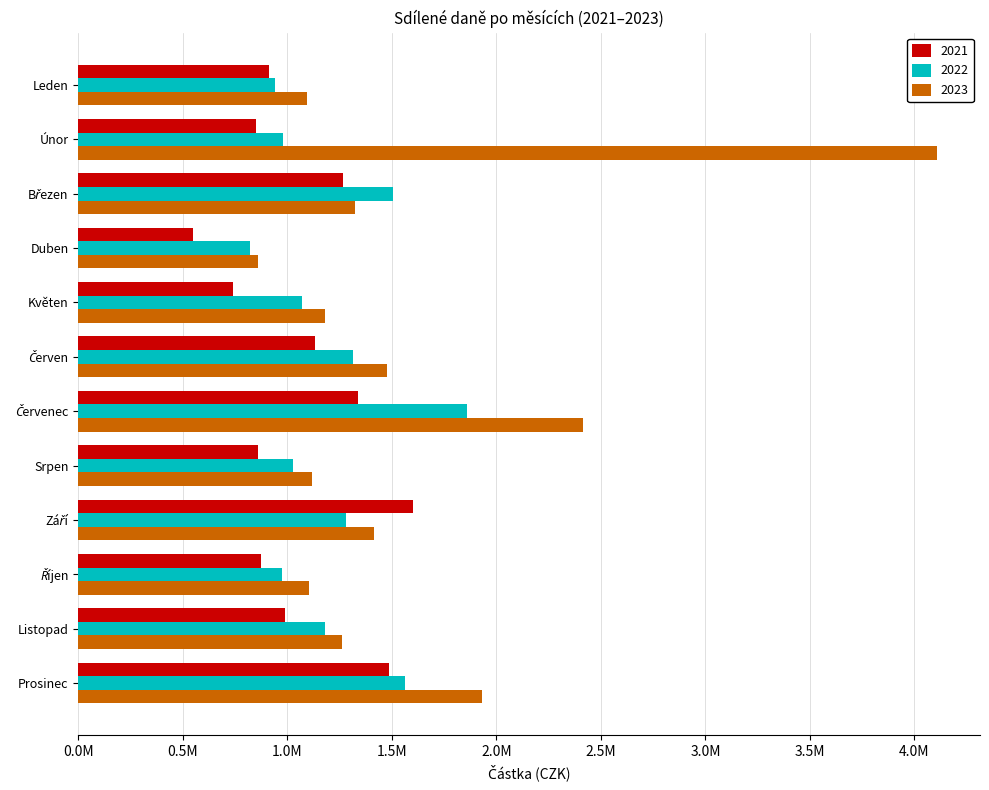

What are all the series names shown in the legend?

2021, 2022, 2023